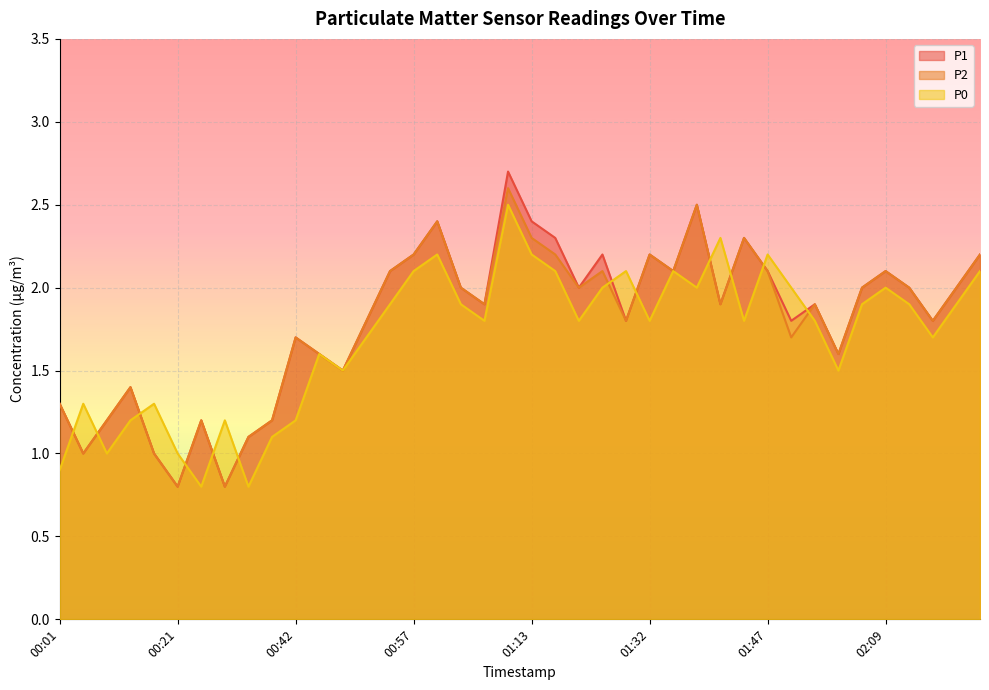

At which category does P2 reach its first local valley?

00:08